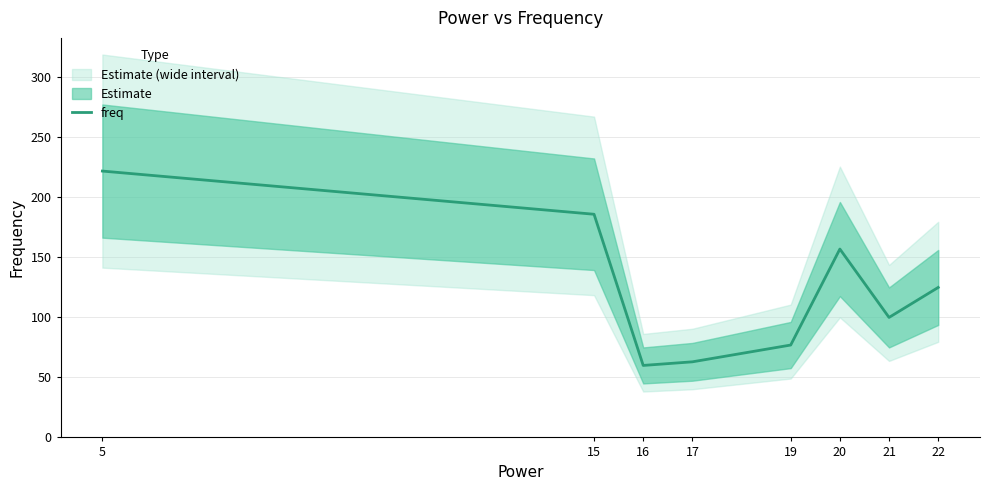

True or false: the data shows 63 at 17.

True